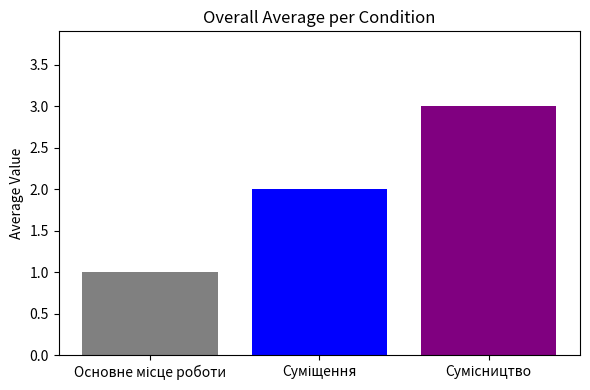

What is the sum of all values?

6